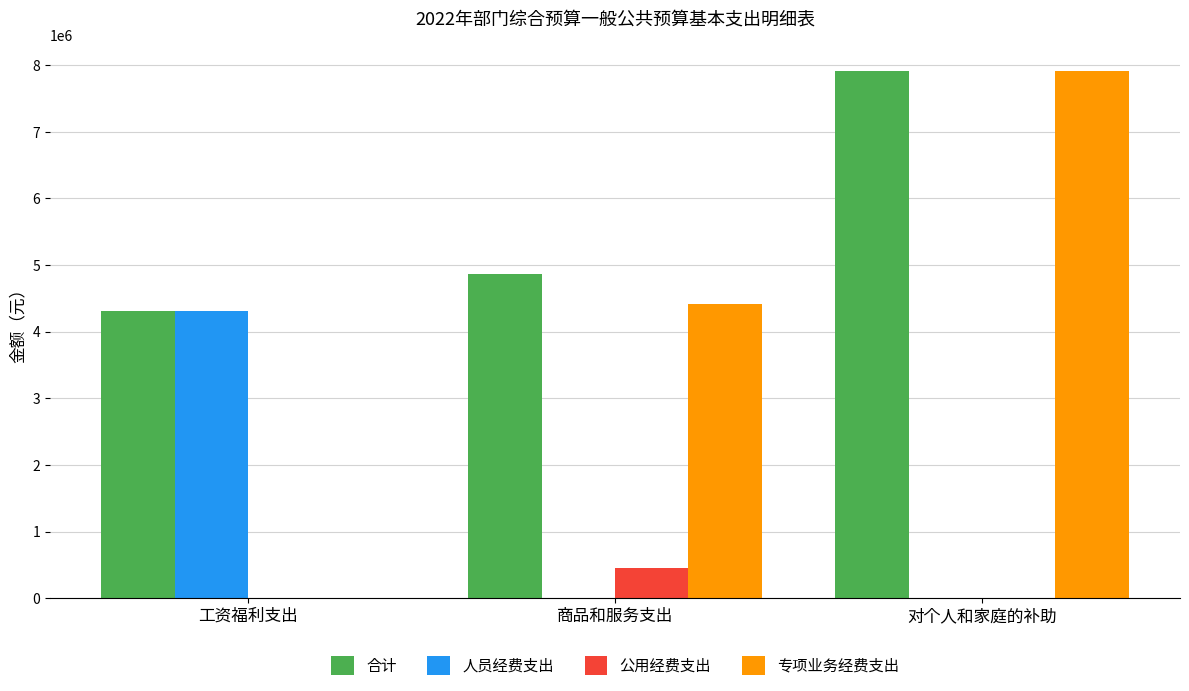

Between 工资福利支出 and 对个人和家庭的补助, which series saw the biggest shift?

专项业务经费支出